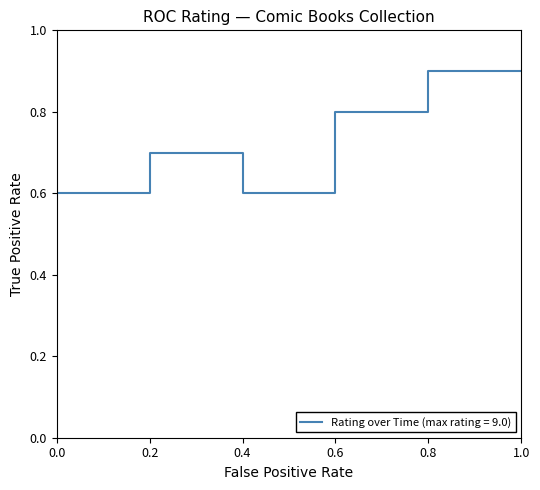

What position from the right is 0.4?

4